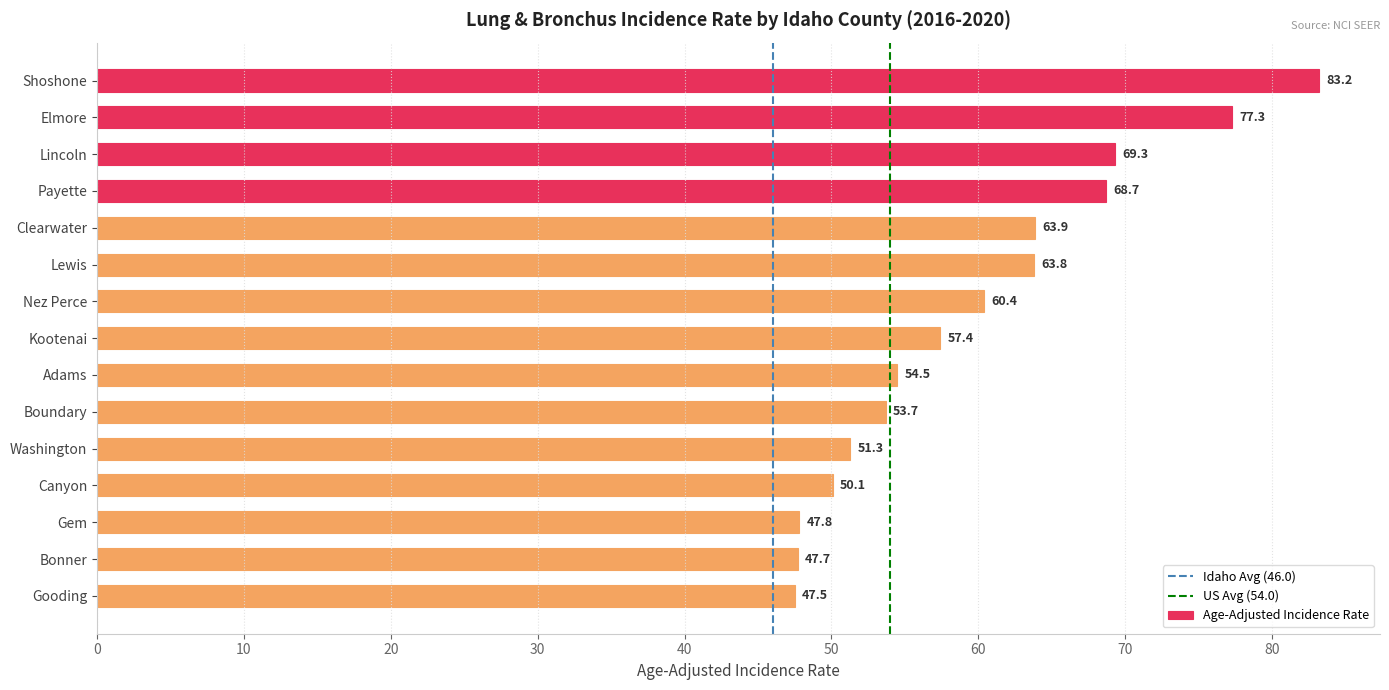

Which label corresponds to the largest value in the chart?

Shoshone